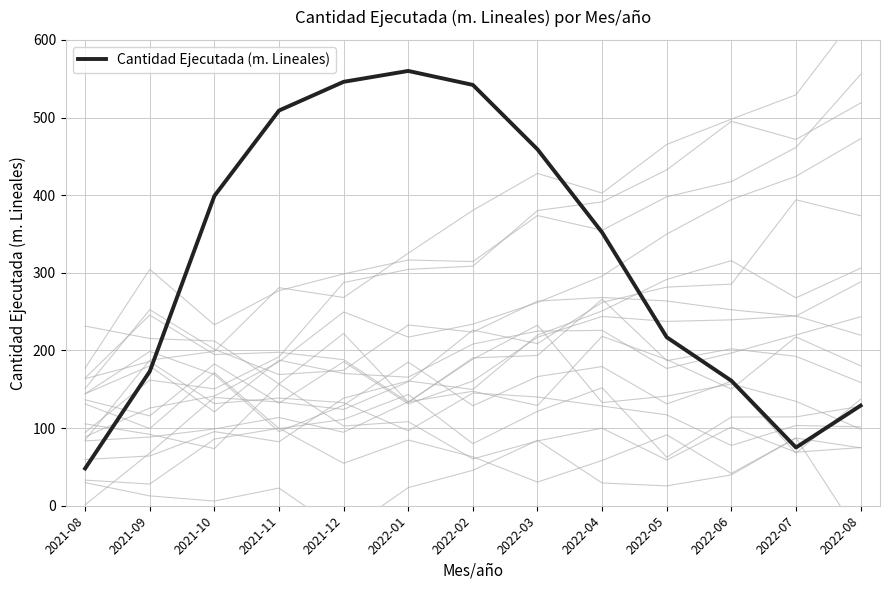

Rank the categories by value from highest to lowest.

2022-01, 2021-12, 2022-02, 2021-11, 2022-03, 2021-10, 2022-04, 2022-05, 2021-09, 2022-06, 2022-08, 2022-07, 2021-08